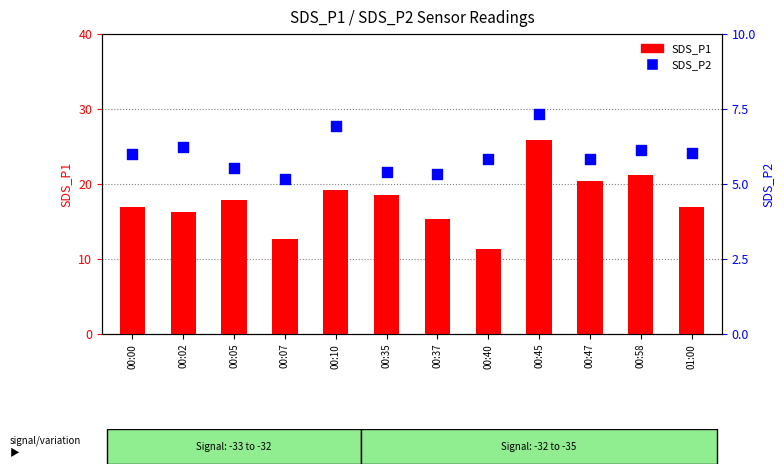

What is the total value across all series at 00:02?

22.6